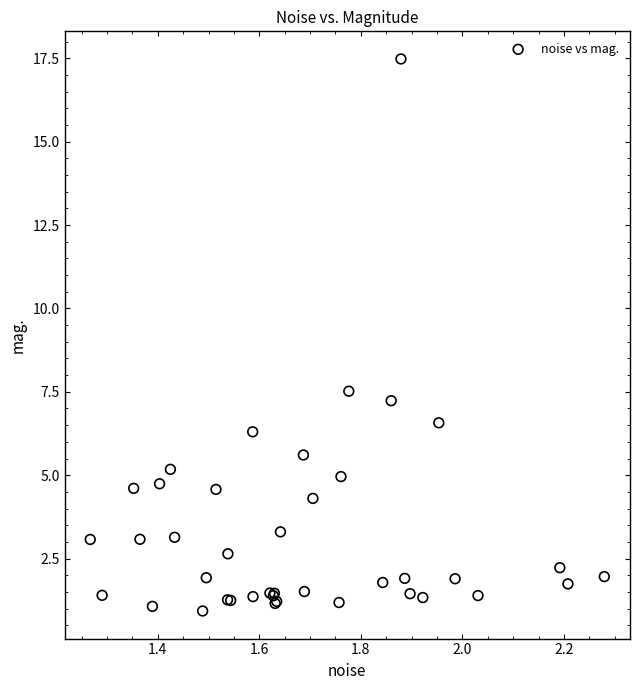

What Y value in the scatter plot is closest to 9?

7.5